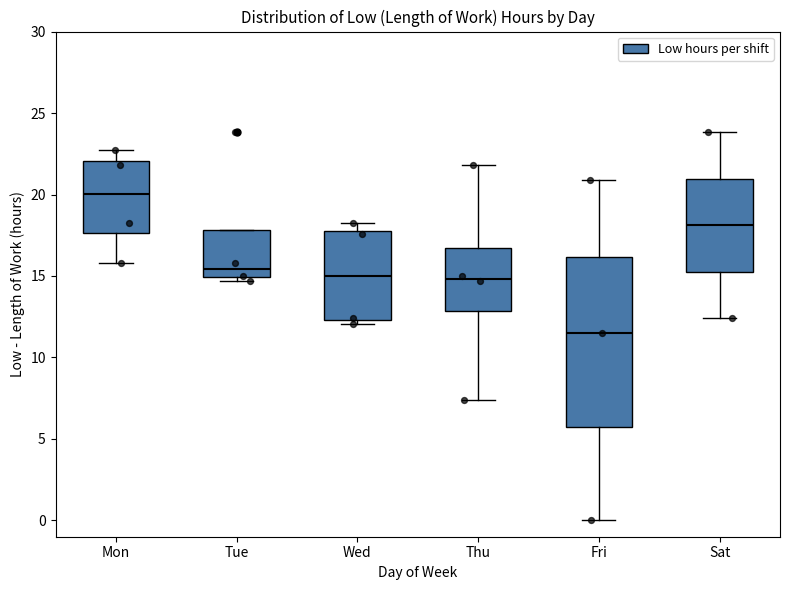

Which box's median line is the highest?

Mon